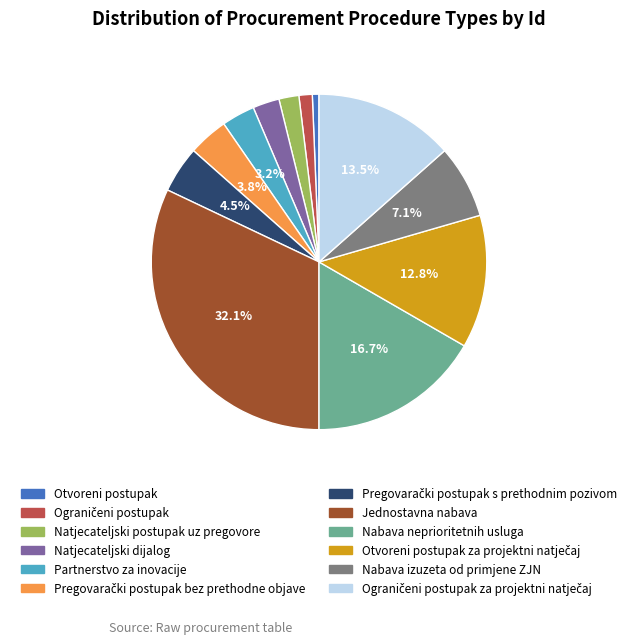

How many slices are in this pie chart?

12